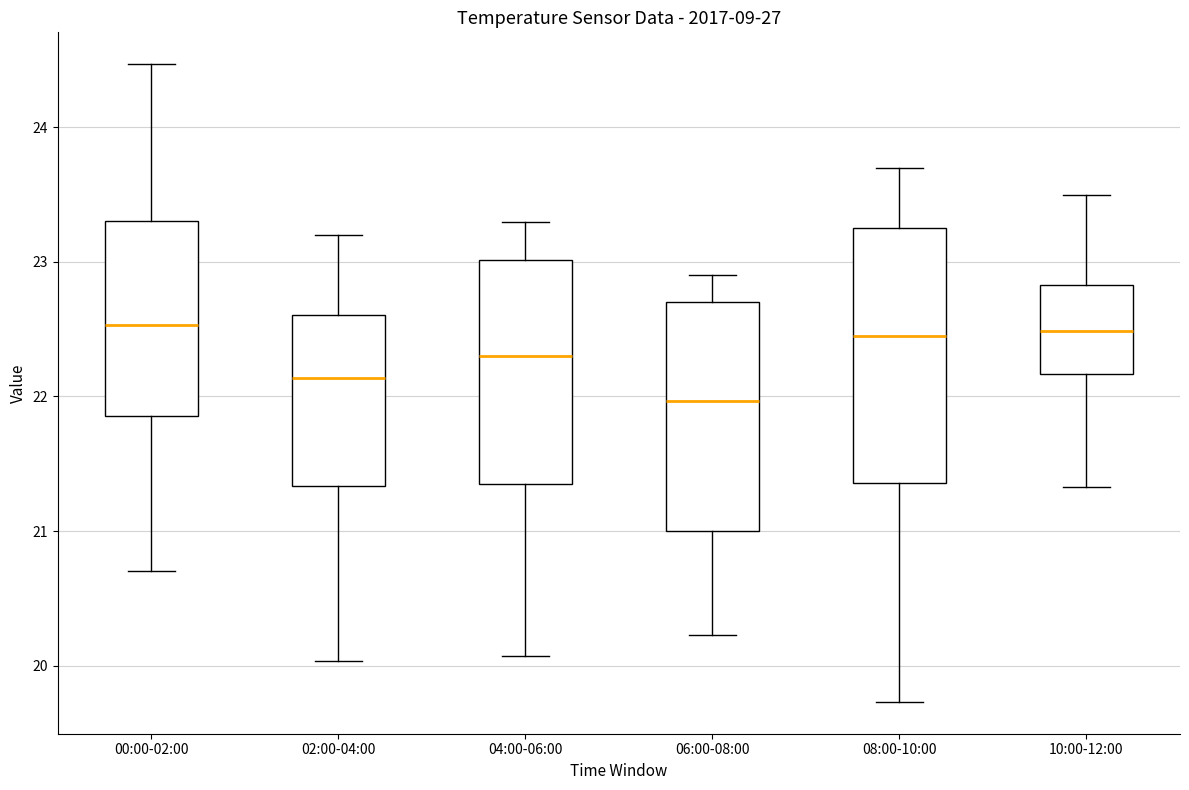

Reading left to right, read every box against the y-axis: the position of its median line, the range the box covers, and the ends of its whiskers. The values are not printed on the chart, so give them approximately, as read against the axis.

00:00-02:00: median 22.5, box 21.9 to 23.3, whiskers 20.7 to 24.5
02:00-04:00: median 22.1, box 21.3 to 22.6, whiskers 20.0 to 23.2
04:00-06:00: median 22.3, box 21.4 to 23.0, whiskers 20.1 to 23.3
06:00-08:00: median 22.0, box 21.0 to 22.7, whiskers 20.2 to 22.9
08:00-10:00: median 22.5, box 21.4 to 23.3, whiskers 19.7 to 23.7
10:00-12:00: median 22.5, box 22.2 to 22.8, whiskers 21.3 to 23.5